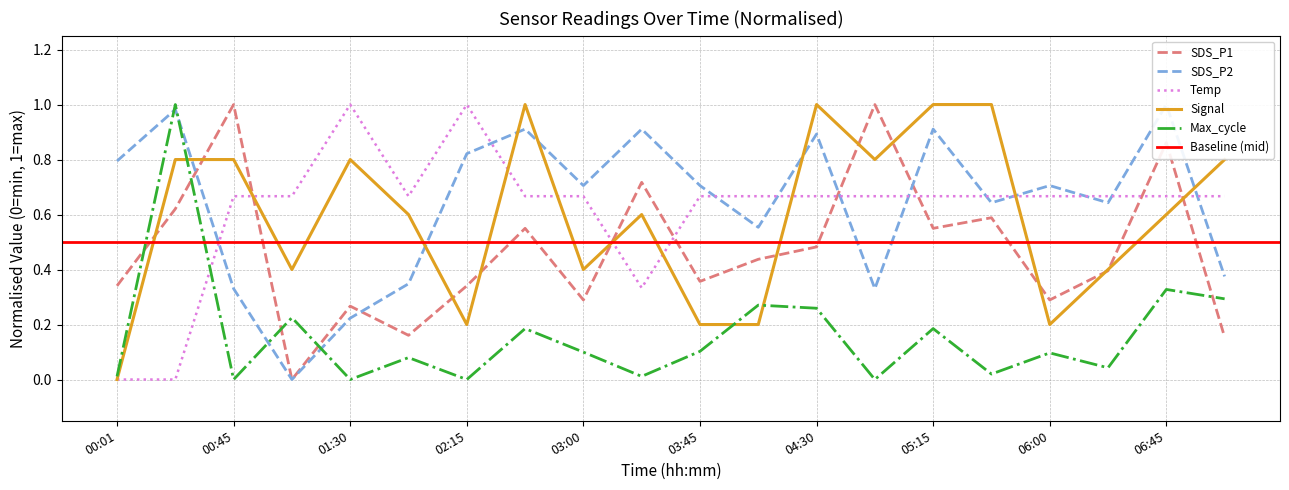

What is the average value of the SDS_P1 series?

0.5